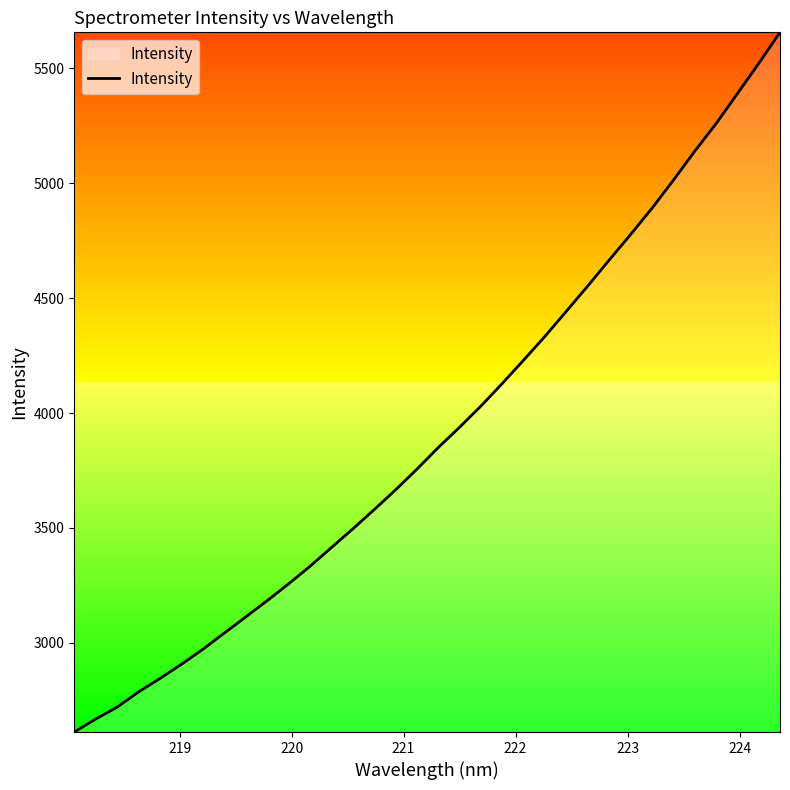

What is the difference between the maximum and minimum values?

3044.5